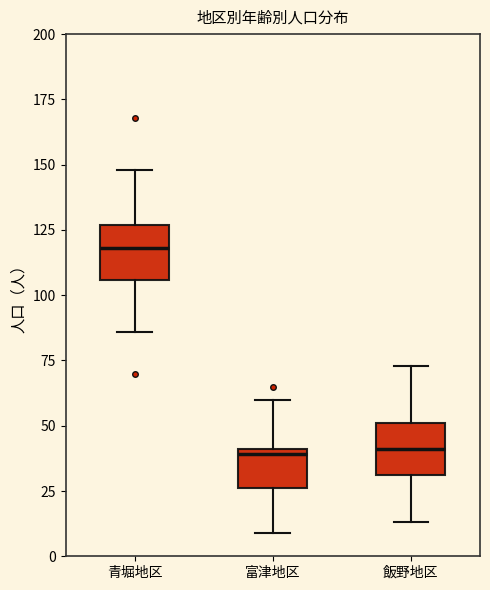

Where does the lower whisker of the box for 飯野地区 end on the y-axis? The values are not printed on the chart, so give them approximately, as read against the axis.

15